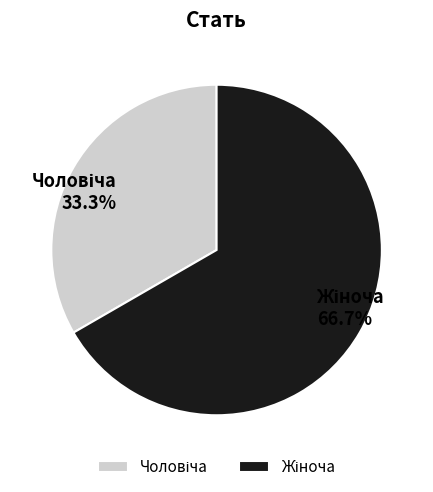

Is there a majority slice in this chart?

Yes